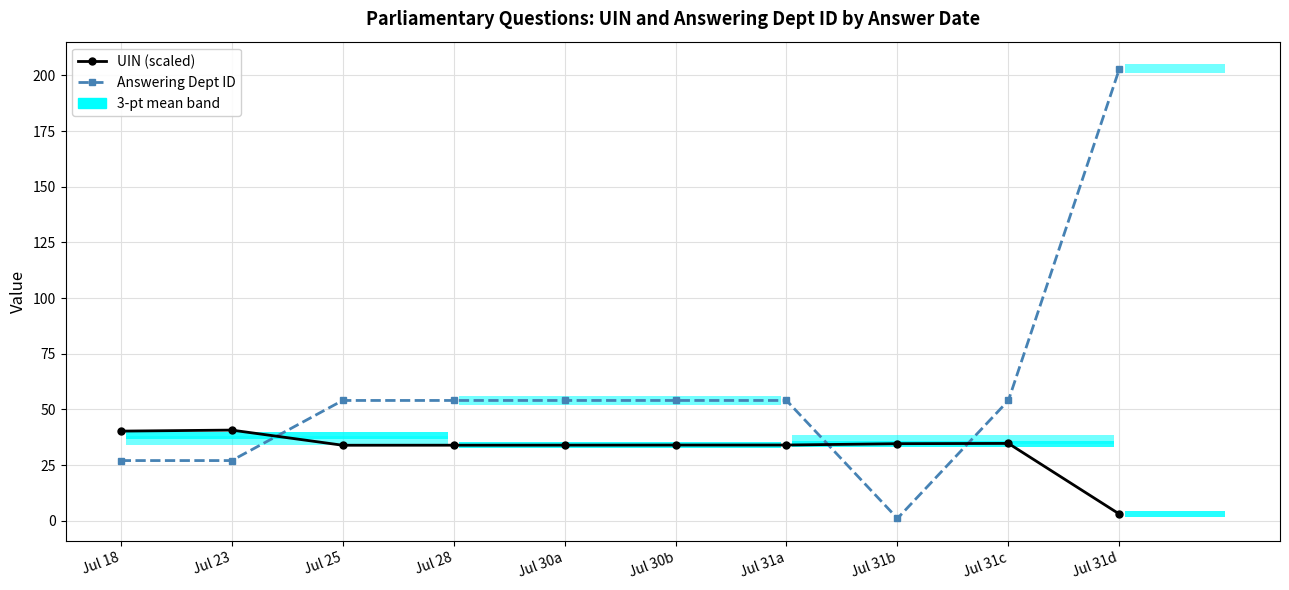

What is the value of the UIN (scaled) bar at the 9th from the left?

34.7